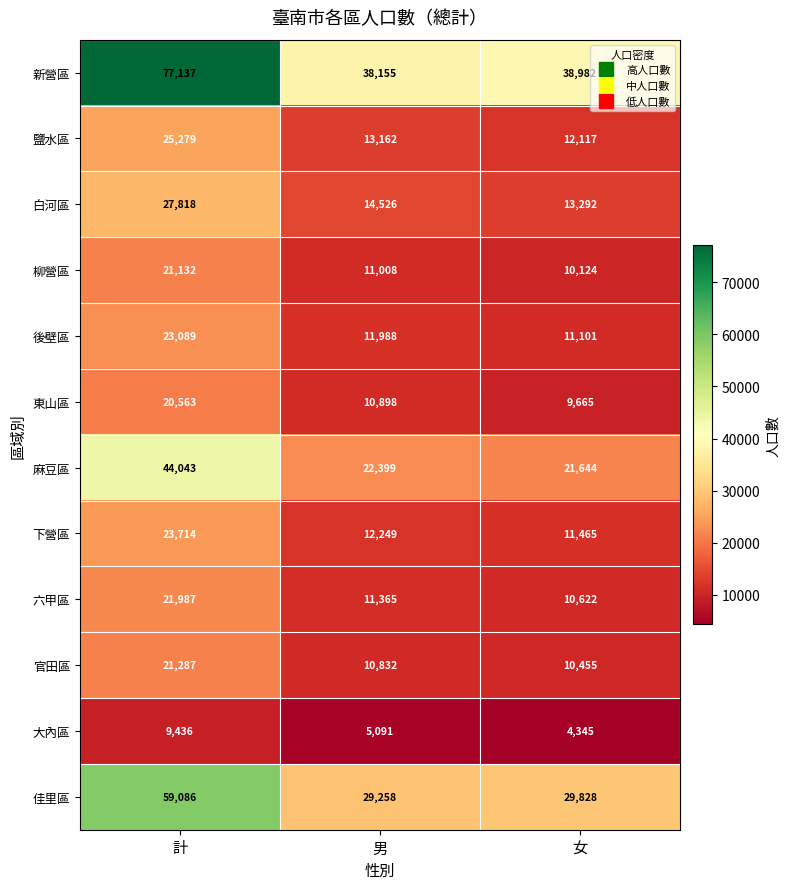

Between 計 and 男, which series saw the biggest shift?

新營區